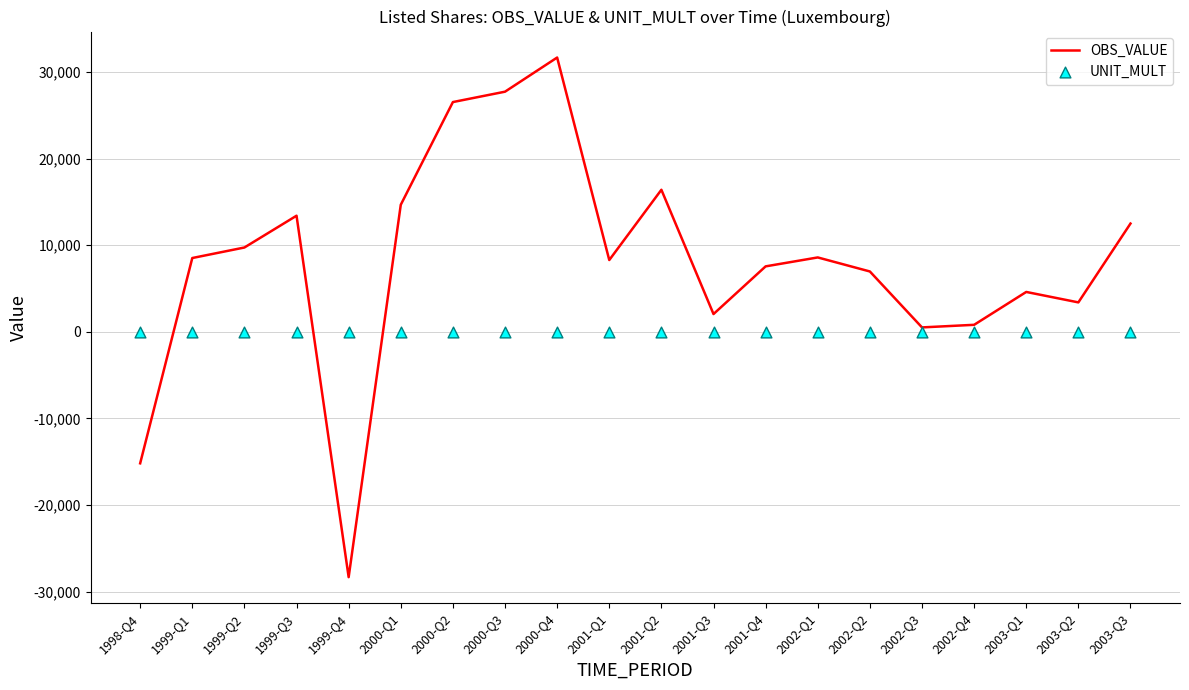

Which series has the largest total across all categories?

OBS_VALUE